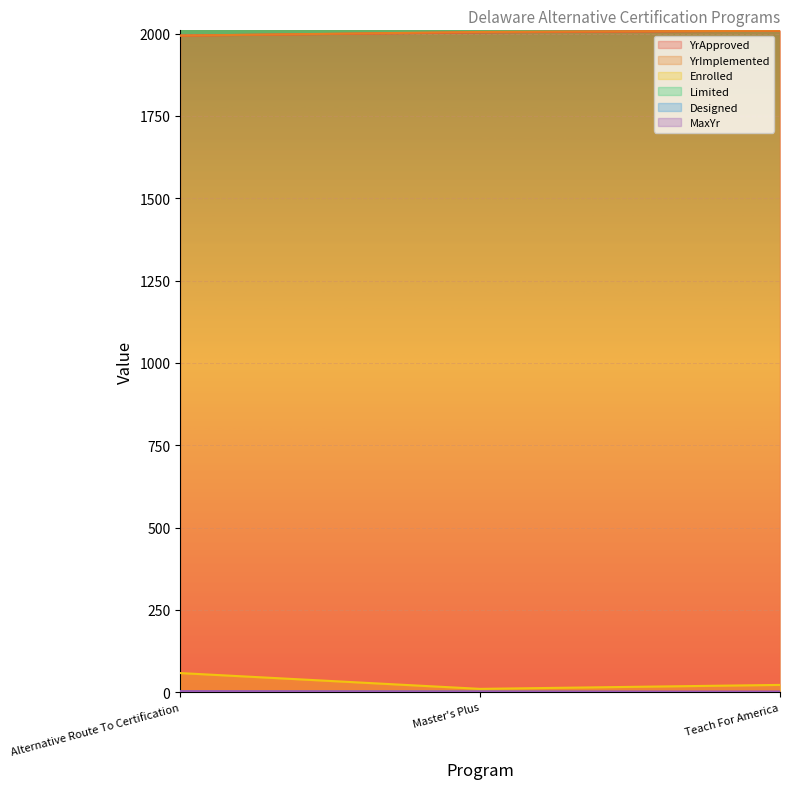

What is the sum of the YrApproved values at Teach For America and Master's Plus?

4013